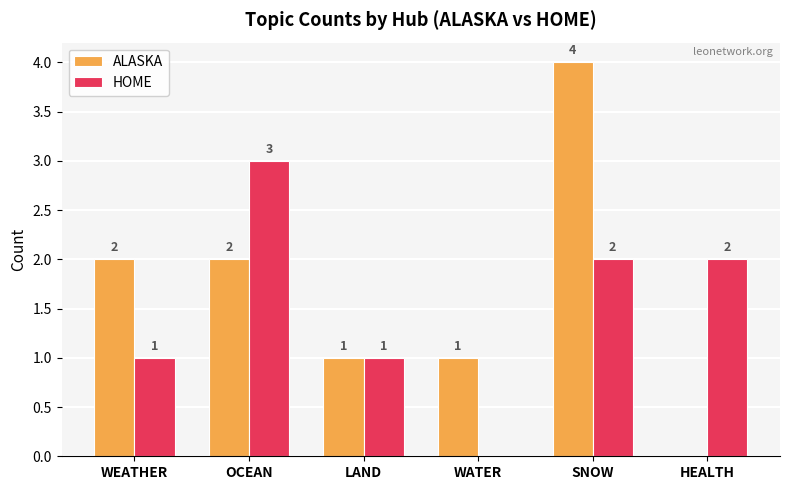

The ALASKA series shows 1 at WEATHER. True or false?

False